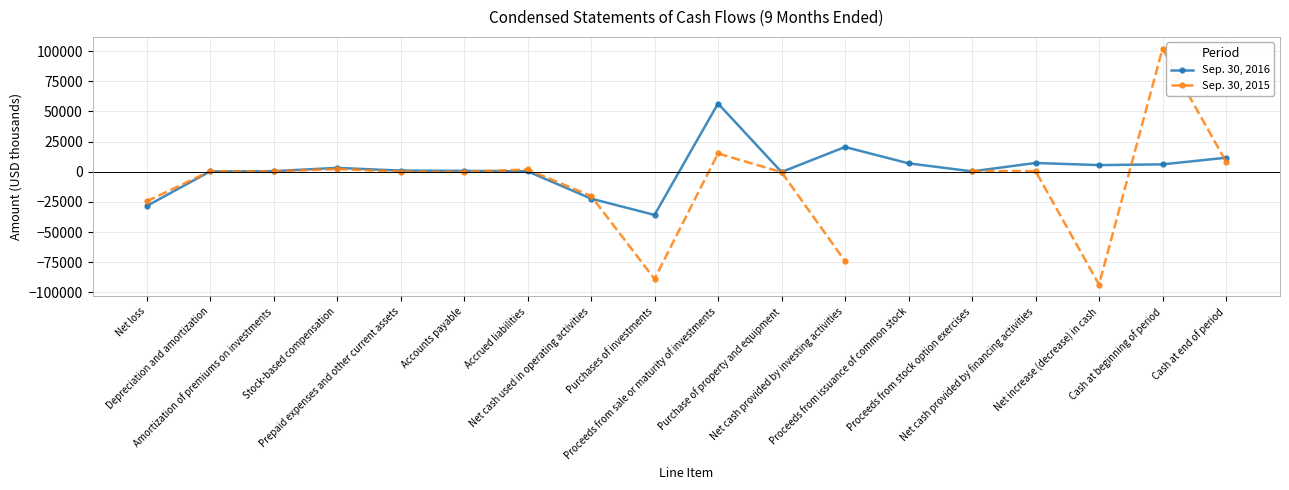

Is this an area chart (filled region under the line)?

No